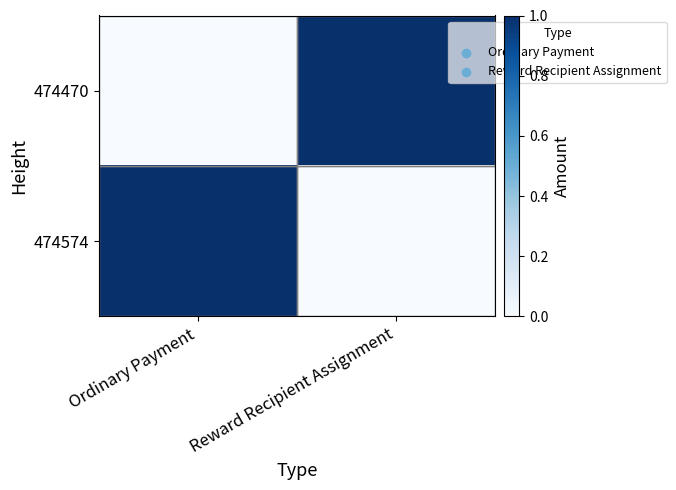

How many distinct data groups are displayed?

2